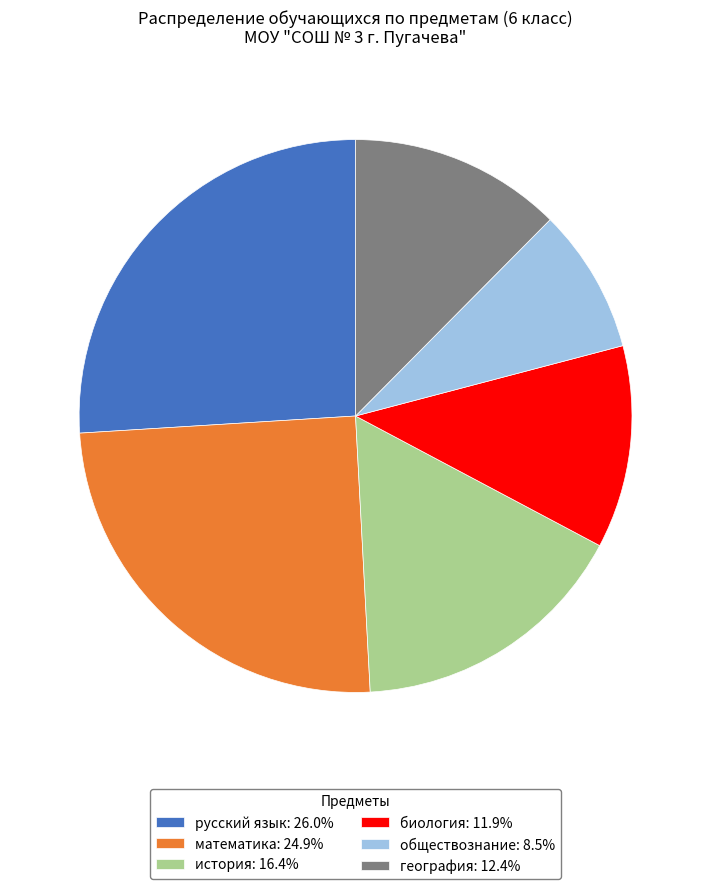

Do история: 16.4% and география: 12.4% together represent more than half of the pie?

No